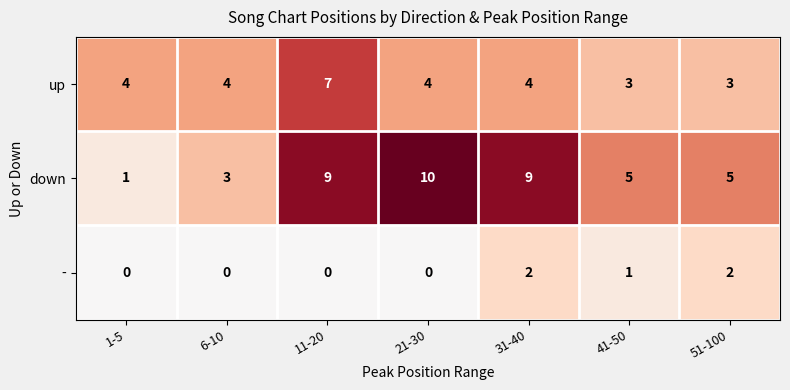

At how many categories does at least one series exceed 2?

7